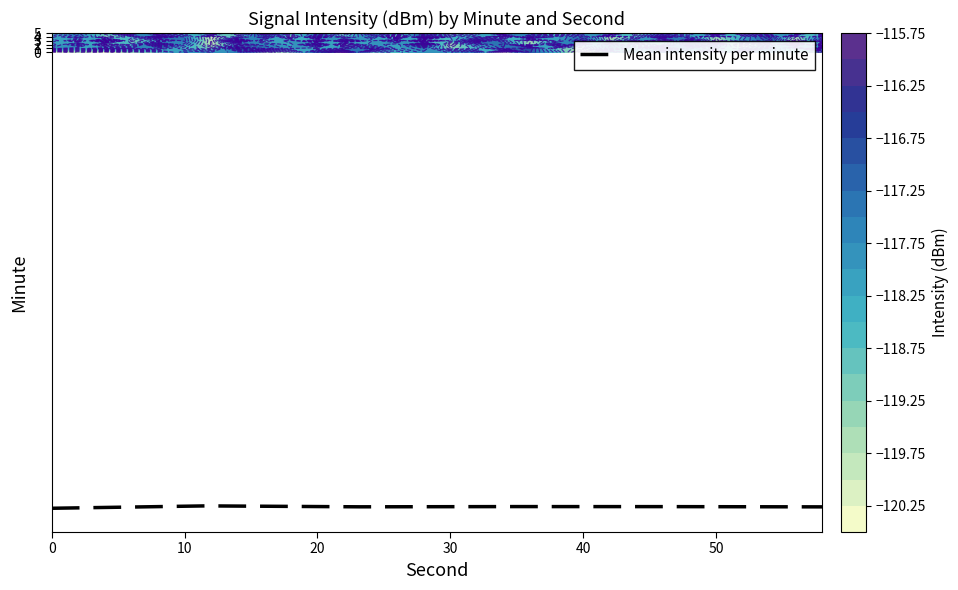

Reading right to left, list all the values displayed in this chart.

-118.2	-118.1	-118.1	-118.1	-117.9	-118.5